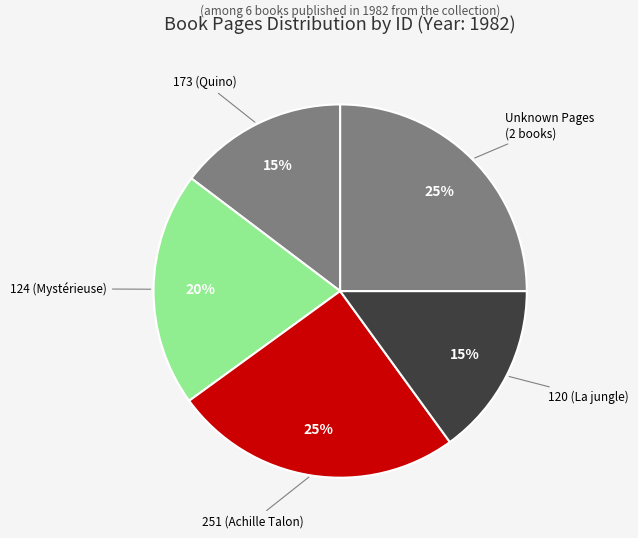

Combined, do 124 (Mystérieuse) and 251 (Achille Talon) account for over 50%?

No